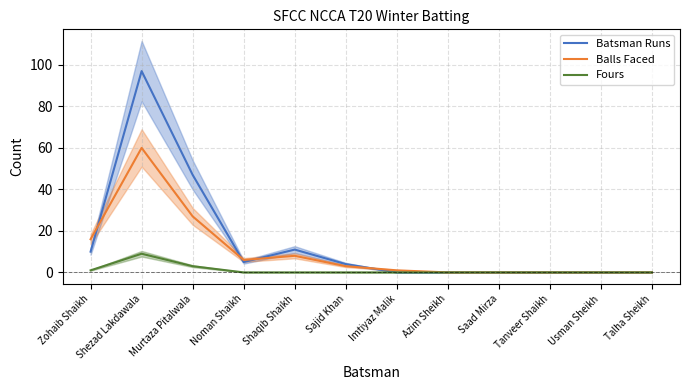

Where does the Batsman Runs series first go above 4?

Zohaib Shaikh